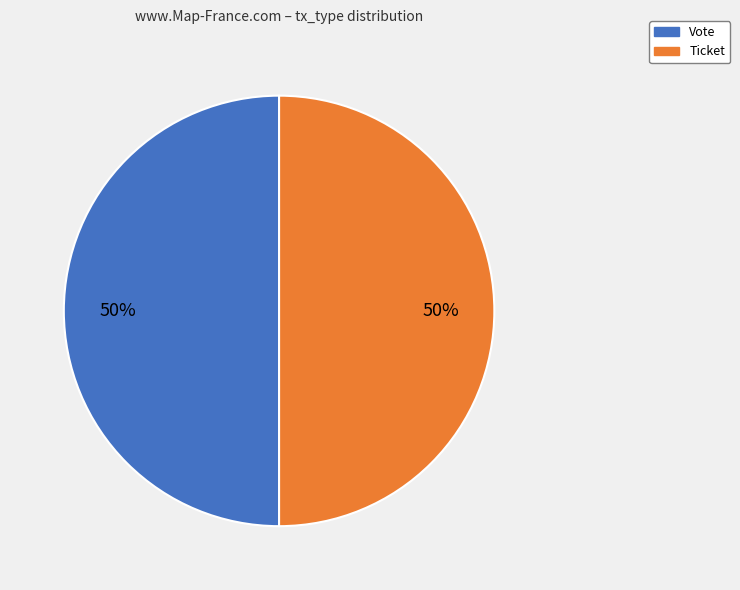

Count the number of slices in the pie.

2